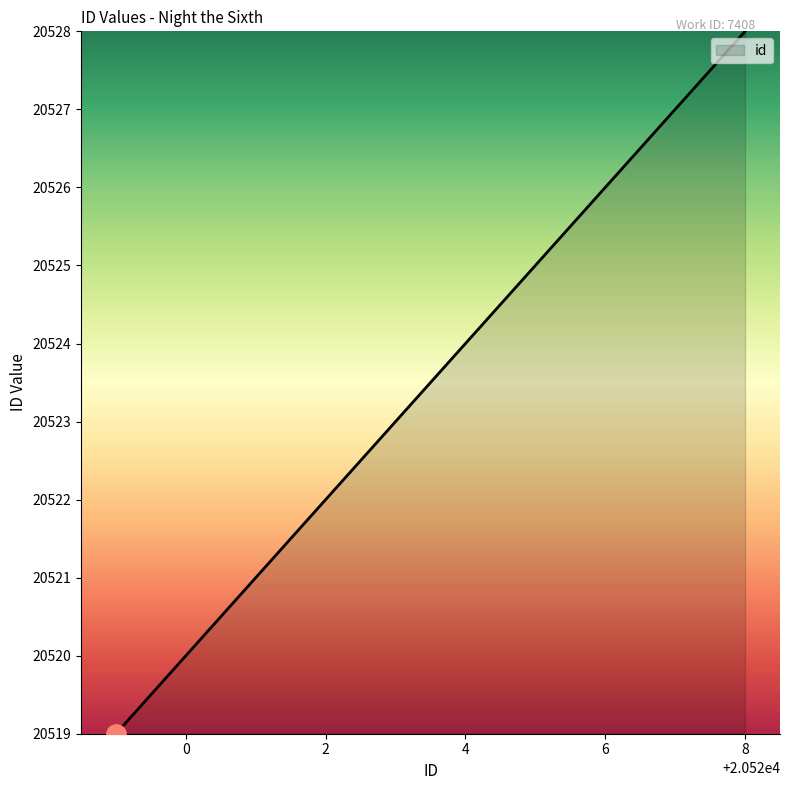

What is the difference between the maximum and minimum values?

9